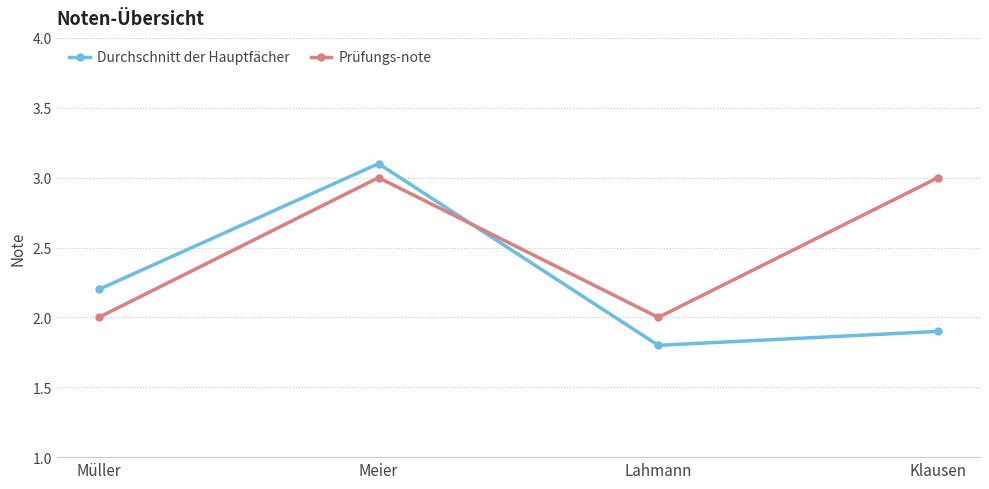

At Lahmann, list the series in order from smallest to largest.

Durchschnitt der Hauptfächer, Prüfungs-note